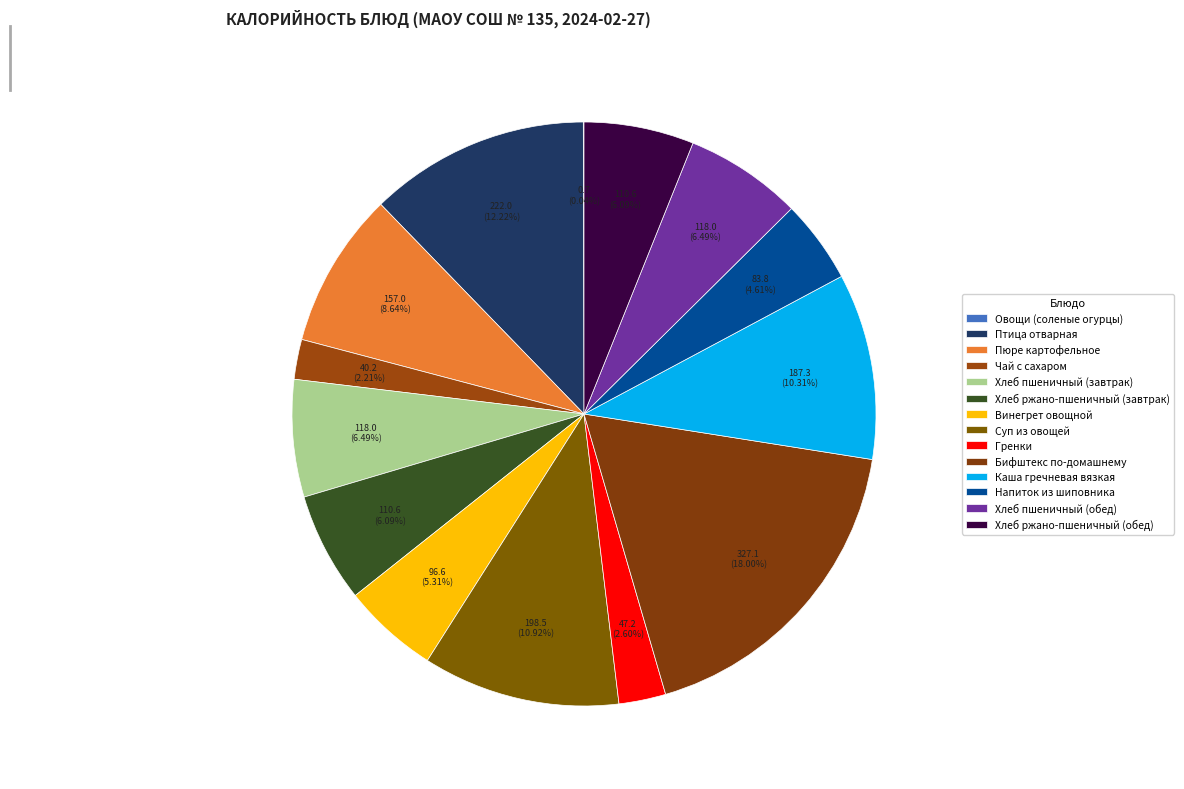

Rank the categories by value from lowest to highest.

Овощи (соленые огурцы), Чай с сахаром, Гренки, Напиток из шиповника, Винегрет овощной, Хлеб ржано-пшеничный (завтрак), Хлеб ржано-пшеничный (обед), Хлеб пшеничный (завтрак), Хлеб пшеничный (обед), Пюре картофельное, Каша гречневая вязкая, Суп из овощей, Птица отварная, Бифштекс по-домашнему